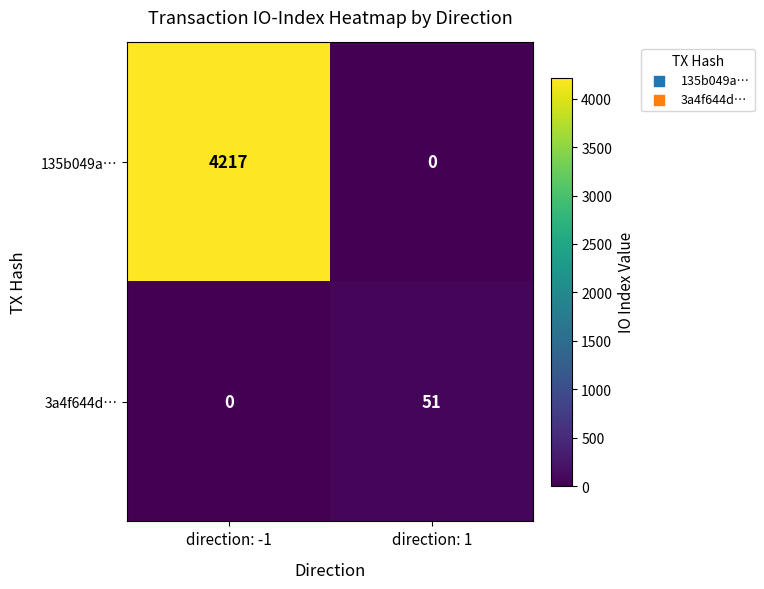

Which series has the widest spread of values?

135b049a…